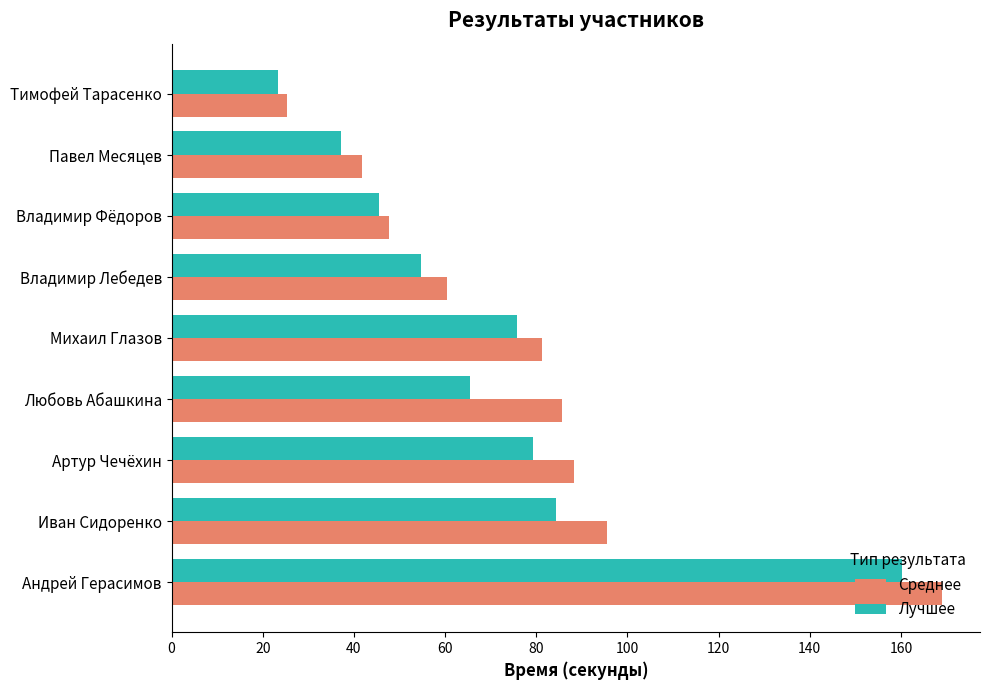

What is the sum of the Среднее values at Андрей Герасимов and Владимир Лебедев?

229.3